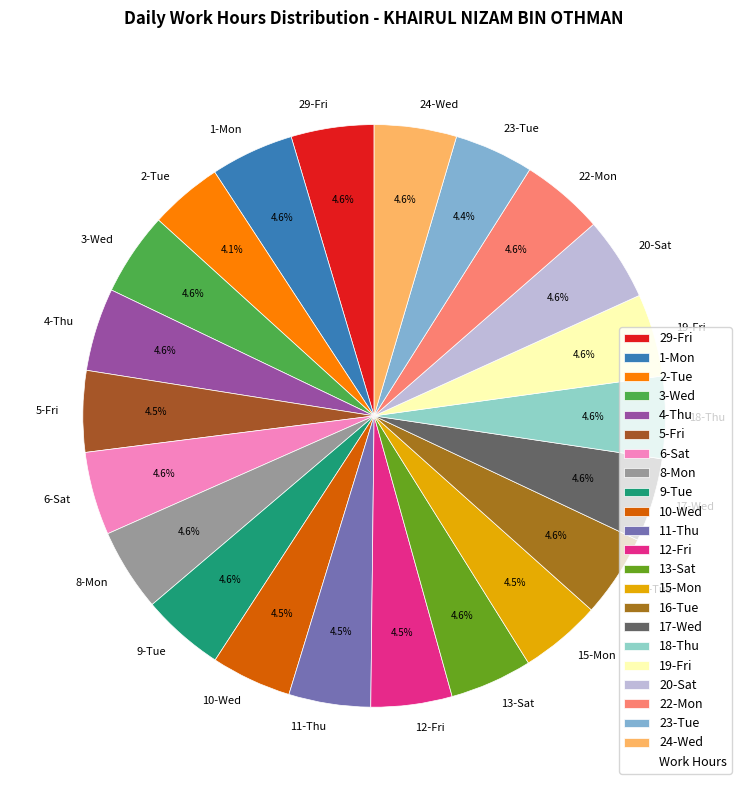

What portion of the pie excludes 16-Tue?

95.4%